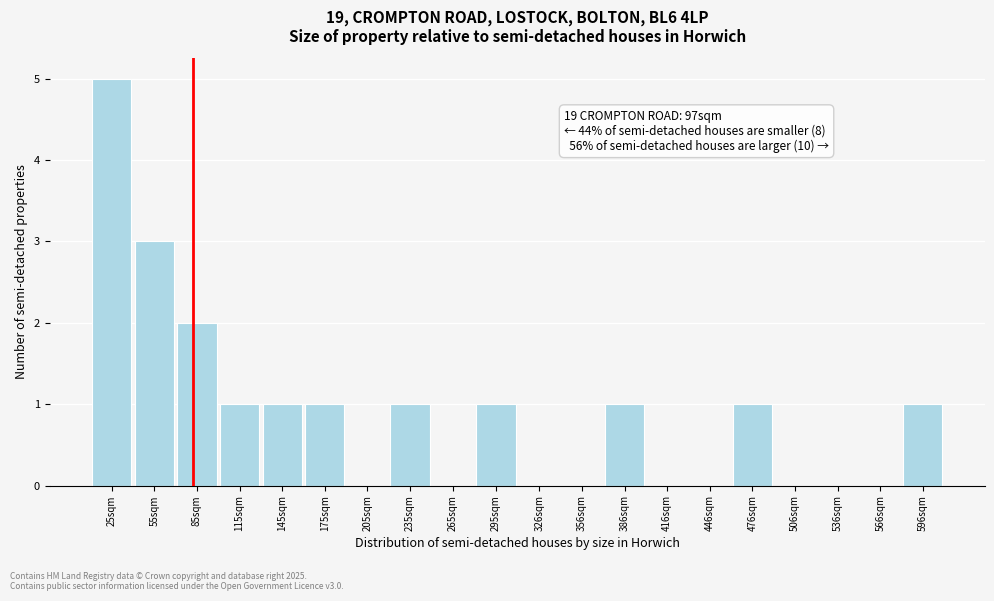

Reading left to right, transcribe all the data shown in this chart.

25sqm=5	55sqm=3	85sqm=2	115sqm=1	145sqm=1	175sqm=1	205sqm=0	235sqm=1	265sqm=0	295sqm=1	326sqm=0	356sqm=0	386sqm=1	416sqm=0	446sqm=0	476sqm=1	506sqm=0	536sqm=0	566sqm=0	596sqm=1